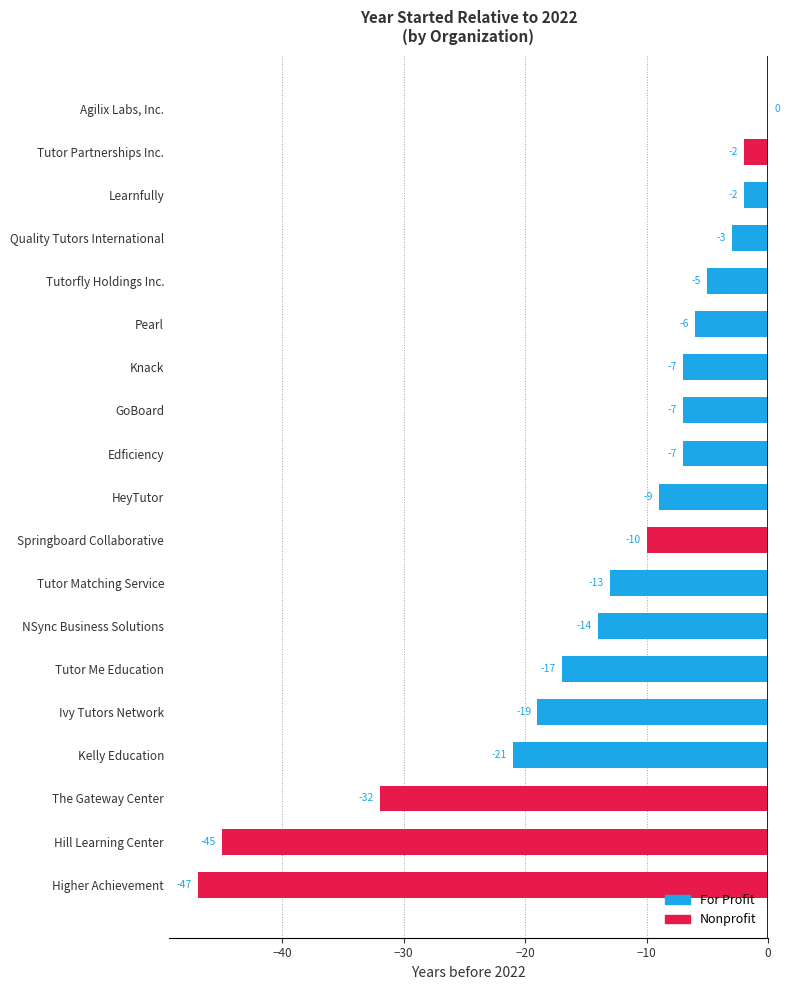

Are the bars horizontal?

Yes